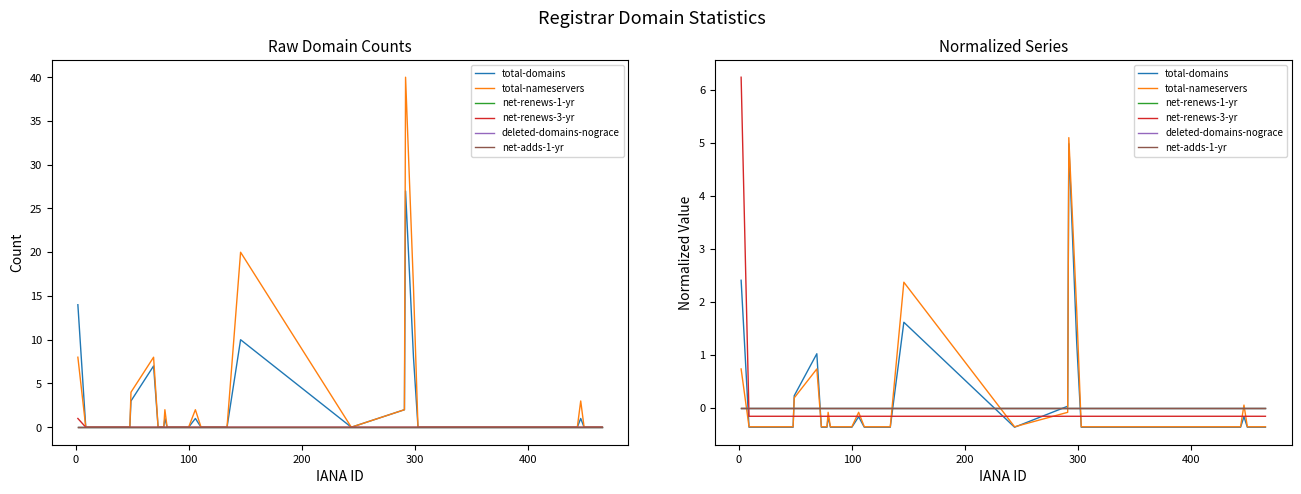

How many lines are shown in the chart?

6